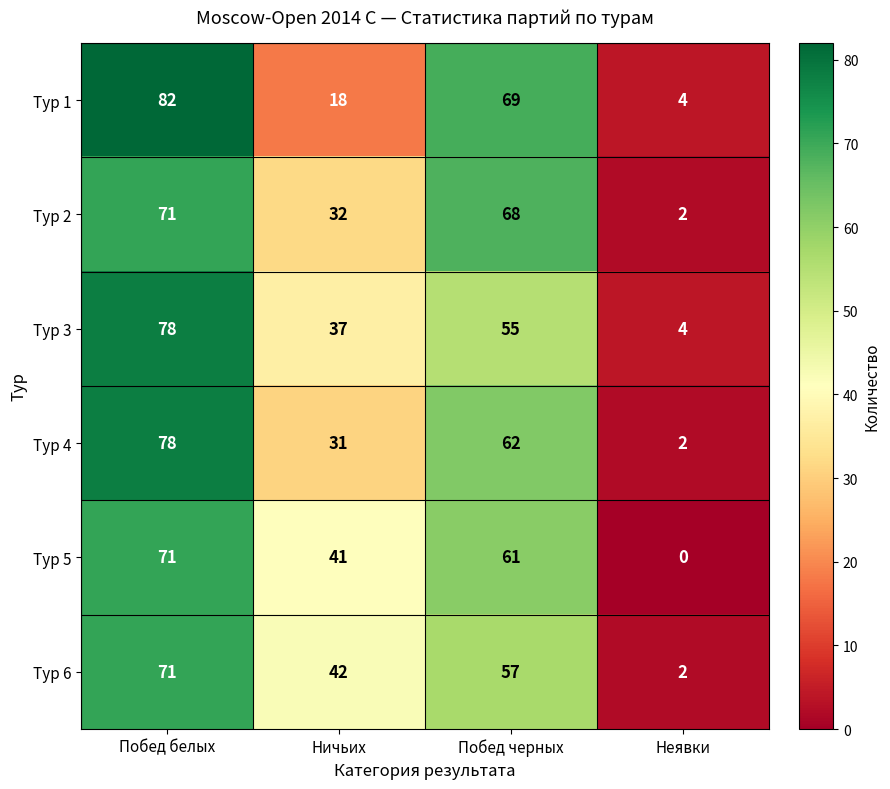

What is the difference between the highest and lowest values at Побед белых?

11